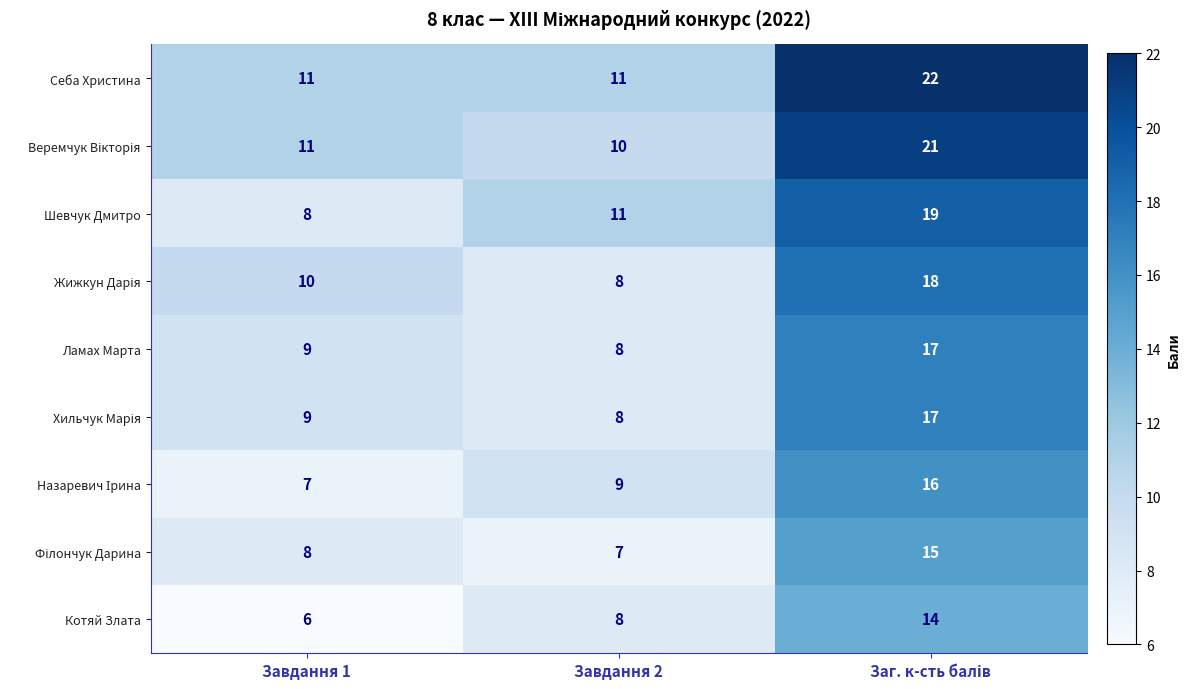

Which series has the largest total across all categories?

Себа Христина